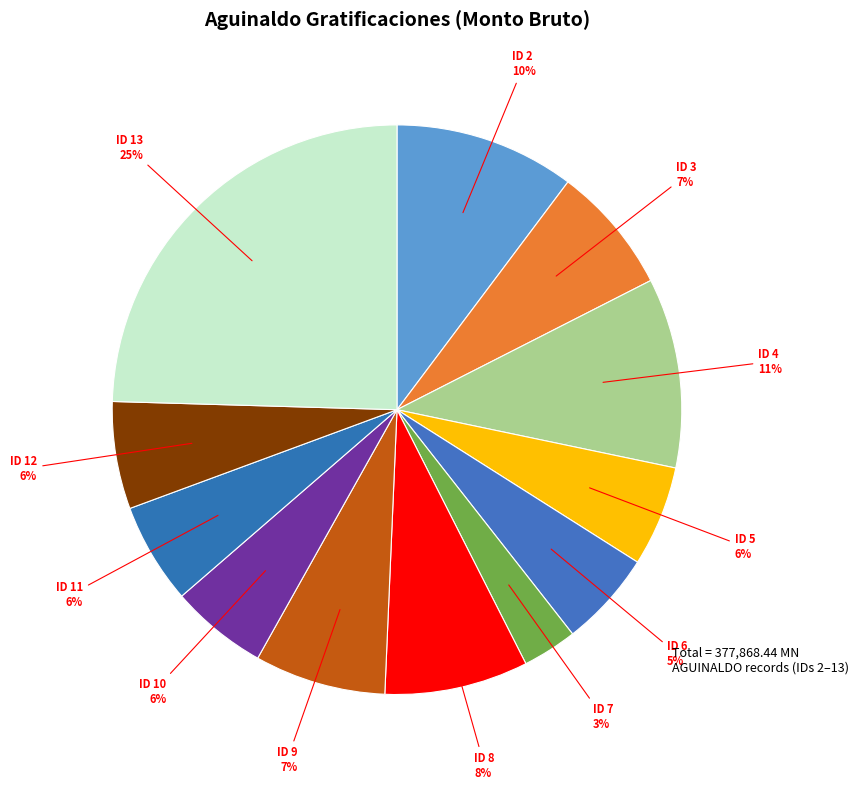

Is there any slice that represents more than half of the pie?

No